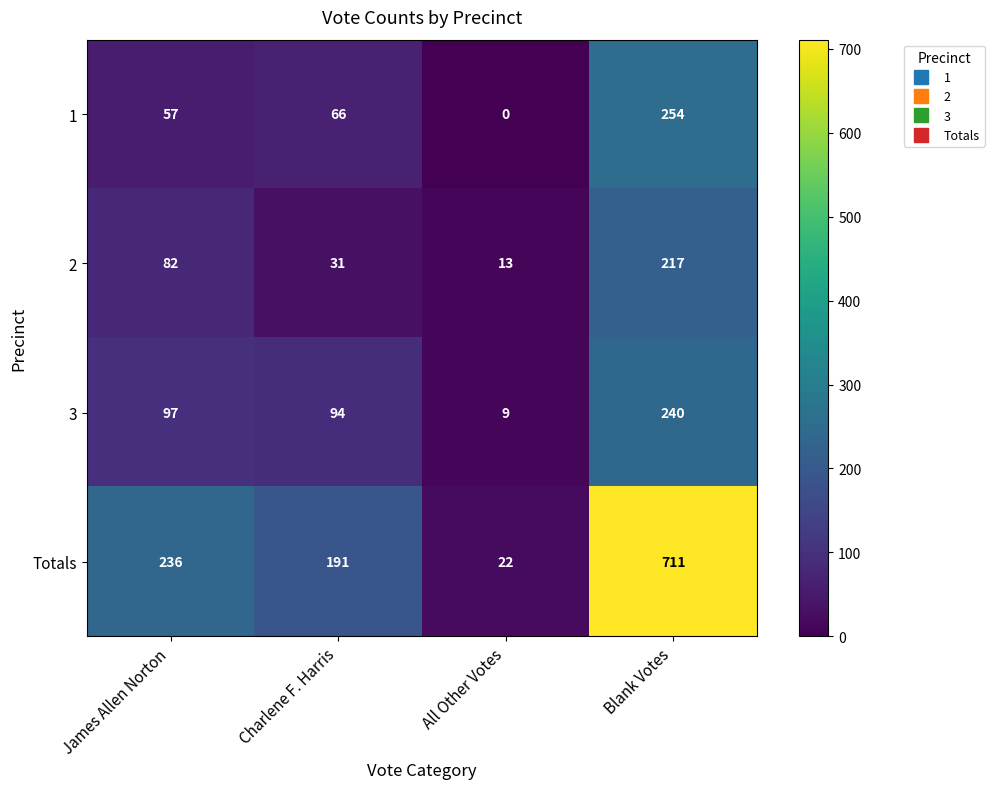

Rank the series at Blank Votes from highest to lowest value.

Totals, 1, 3, 2